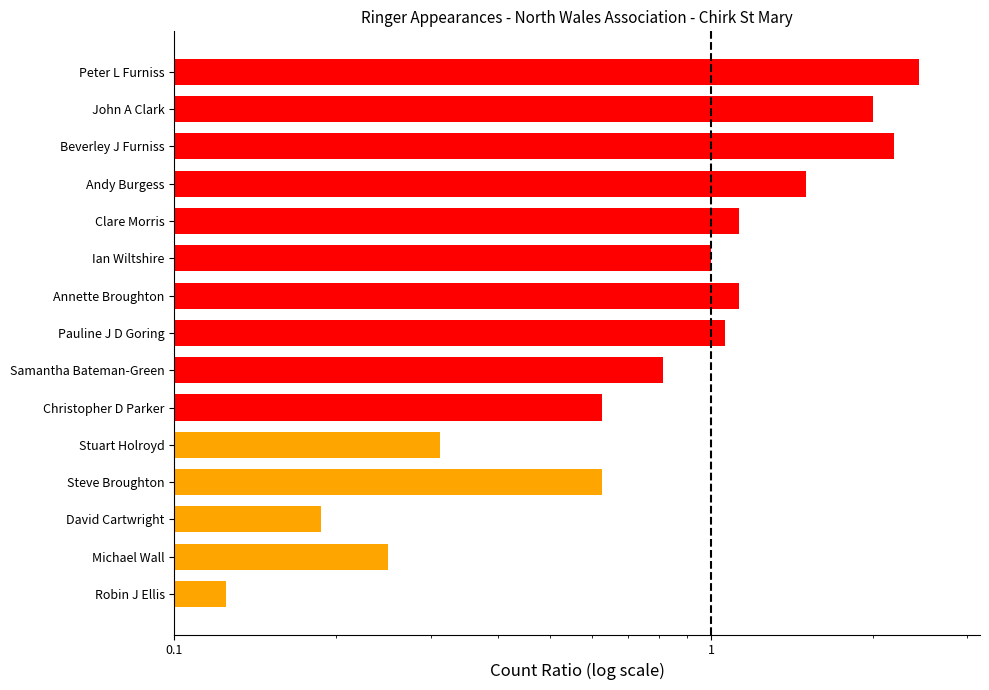

Read the value at Peter L Furniss.

2.4